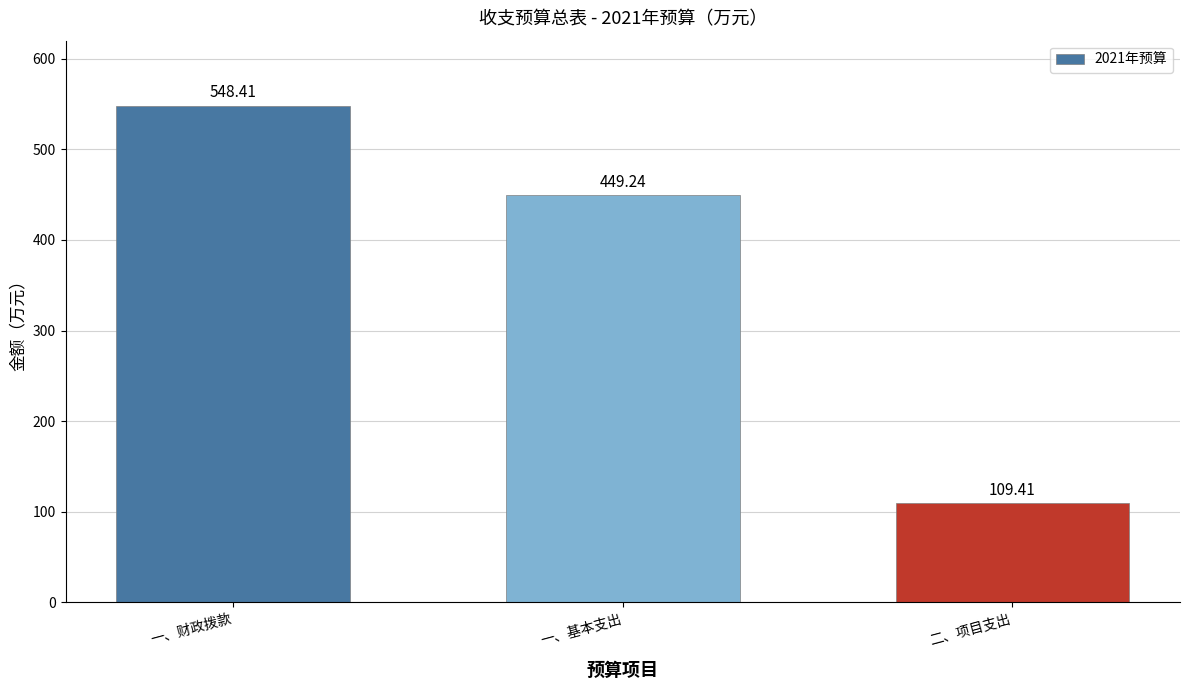

What is the sum of the values at 二、项目支出 and 一、财政拨款?

657.8